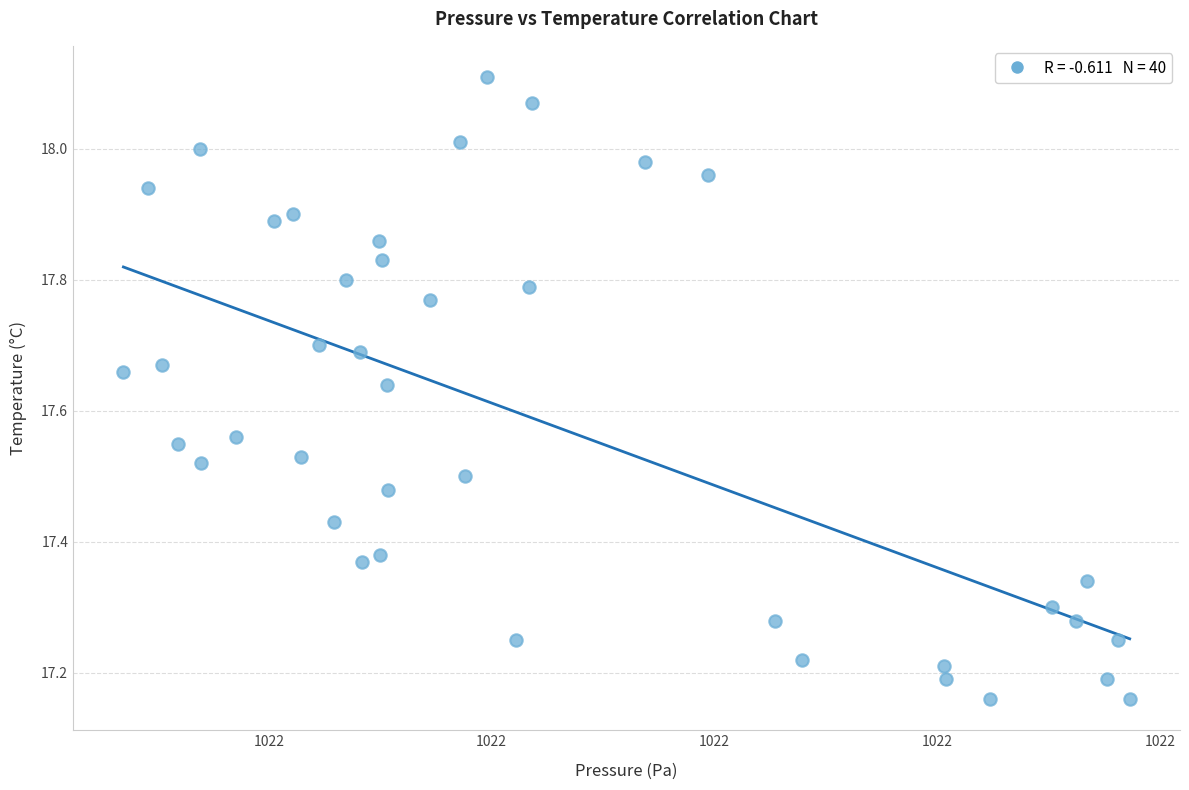

What is the range of X values (max minus min)?

45.2